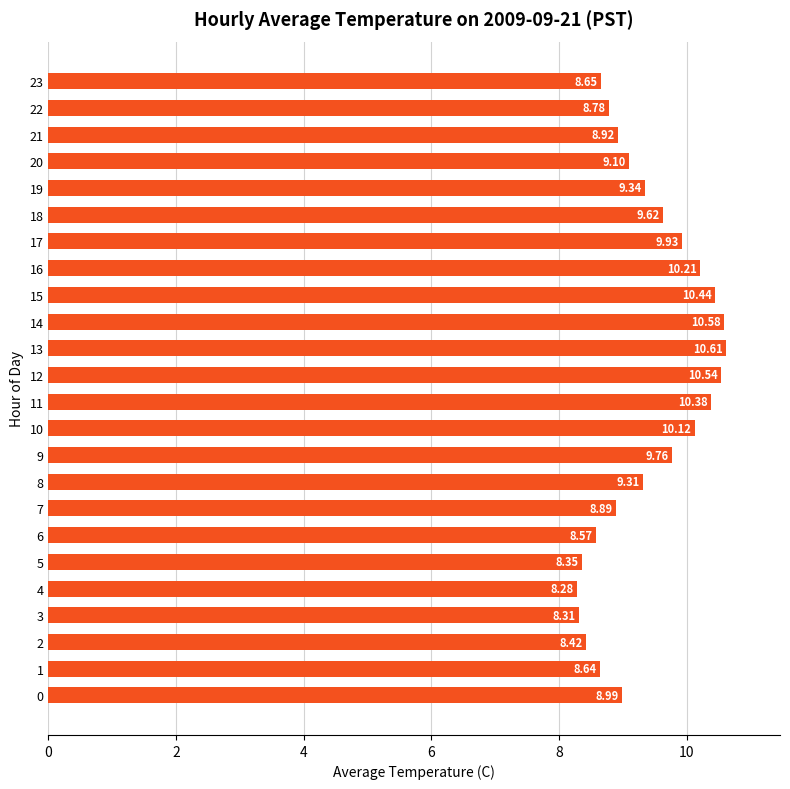

List the labels in order of value, smallest first.

4, 3, 5, 2, 6, 1, 23, 22, 7, 21, 0, 20, 8, 19, 18, 9, 17, 10, 16, 11, 15, 12, 14, 13